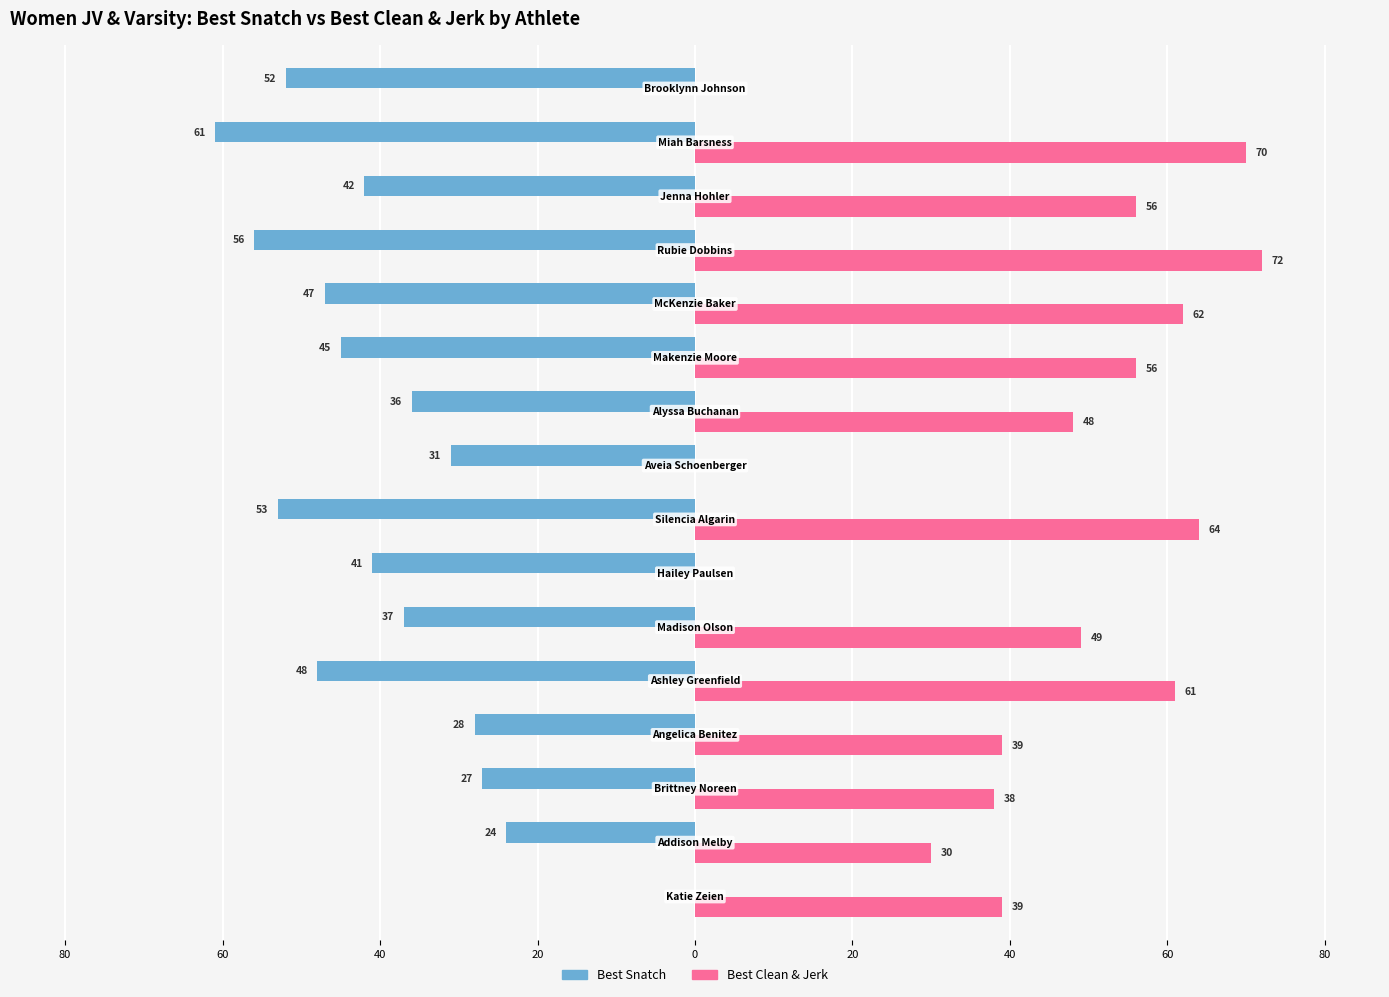

Count the number of categories in the chart.

16